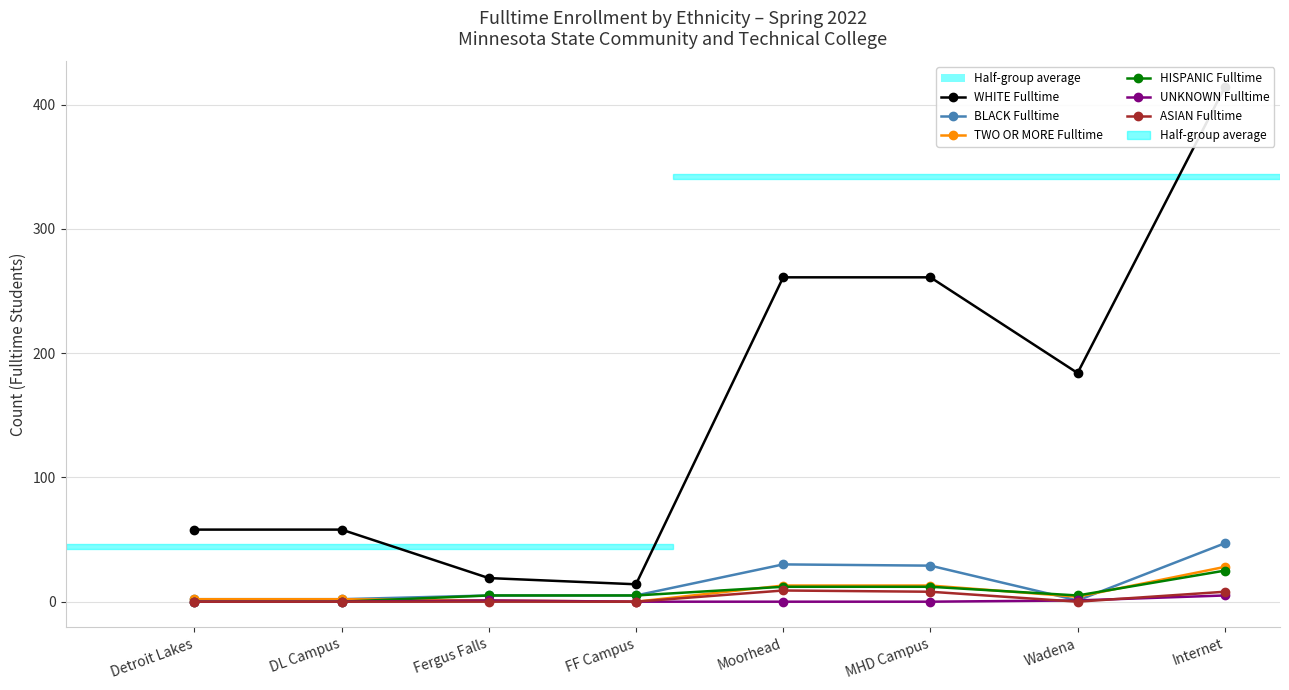

At which category is the sum across all series the highest?

Internet